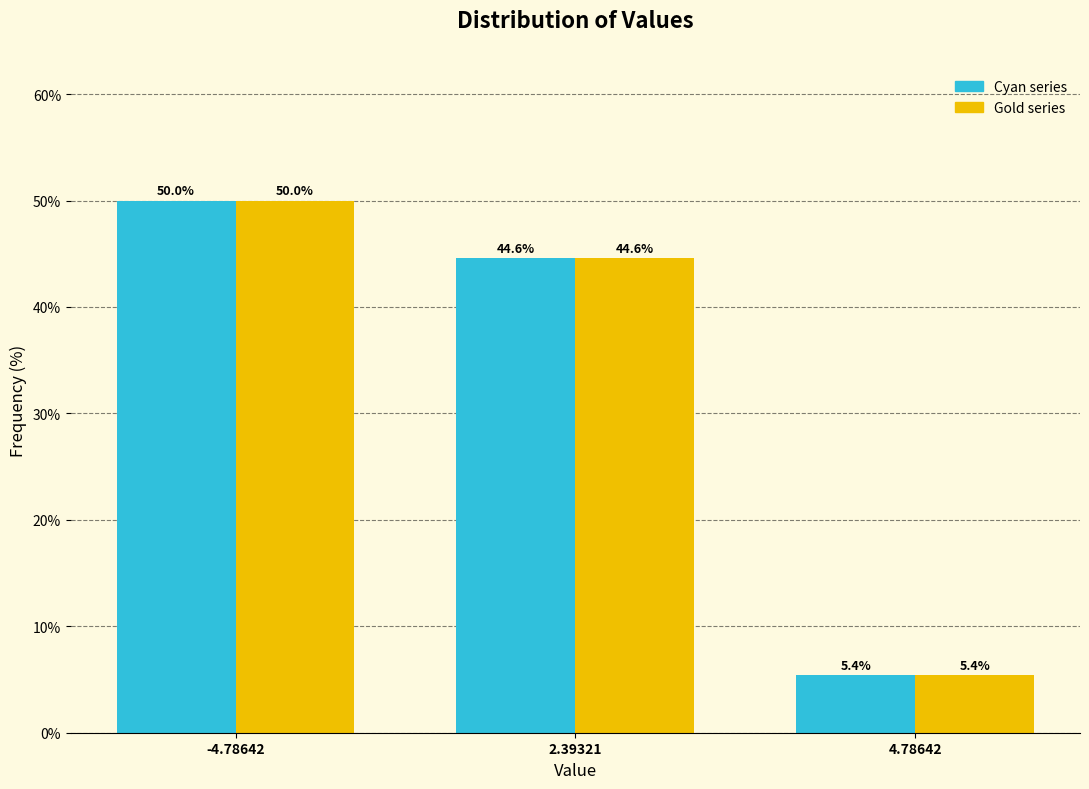

What is the total value across all series at 4.78642?

10.8